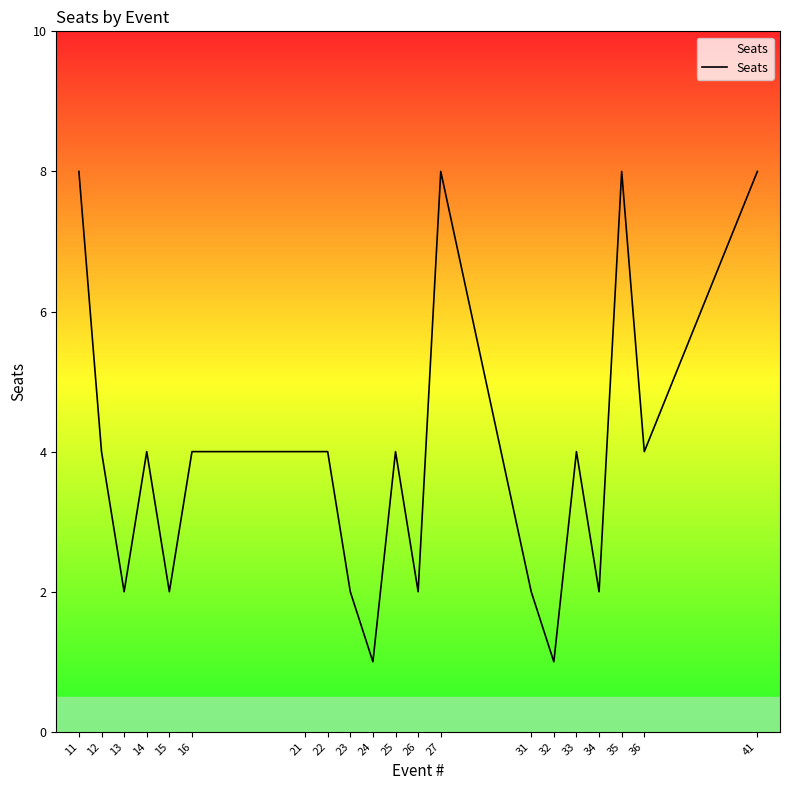

The value at 36 is 6. True or false?

False